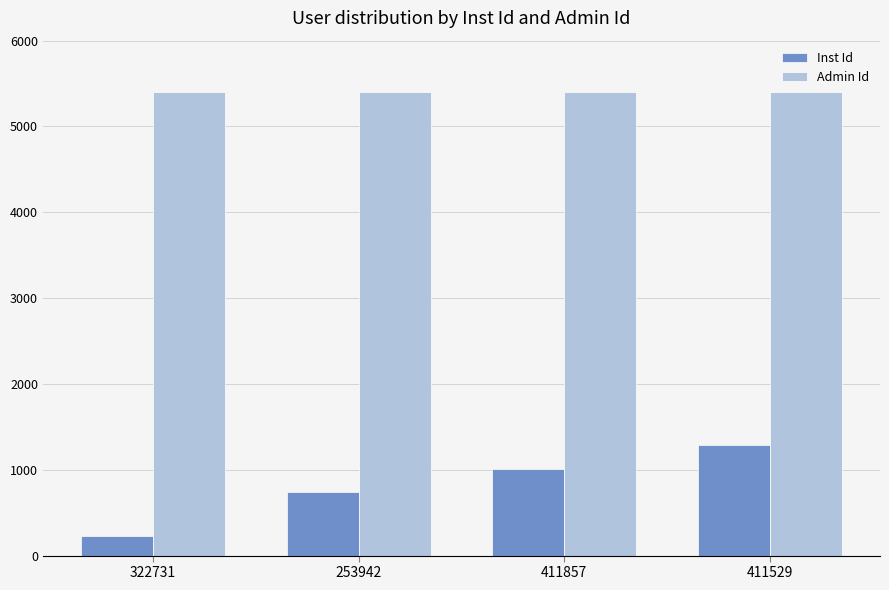

What is the highest value of the Admin Id series?

5405